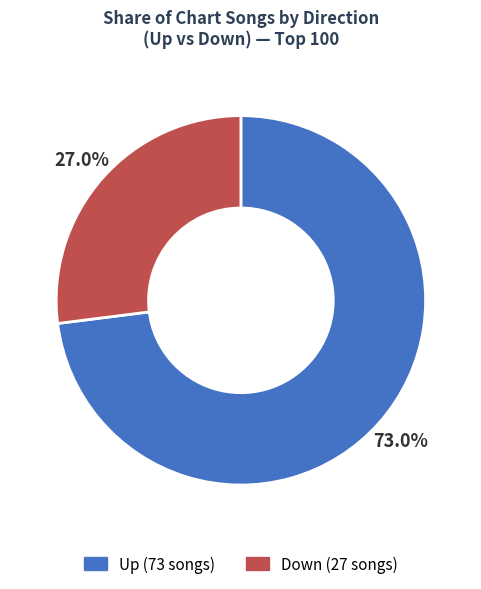

Count the number of slices in the pie.

2